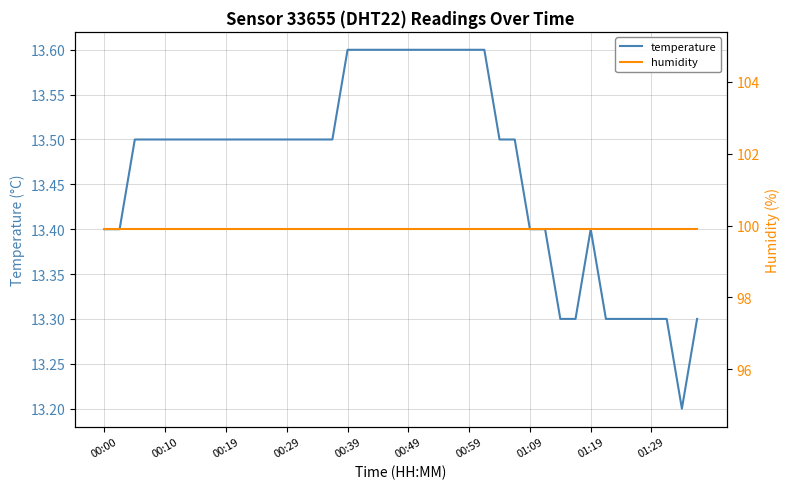

True or false: temperature has a value of 13.5 at 00:29.

True